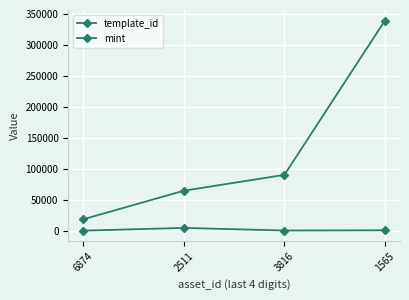

True or false: mint and template_id cross at least once.

False